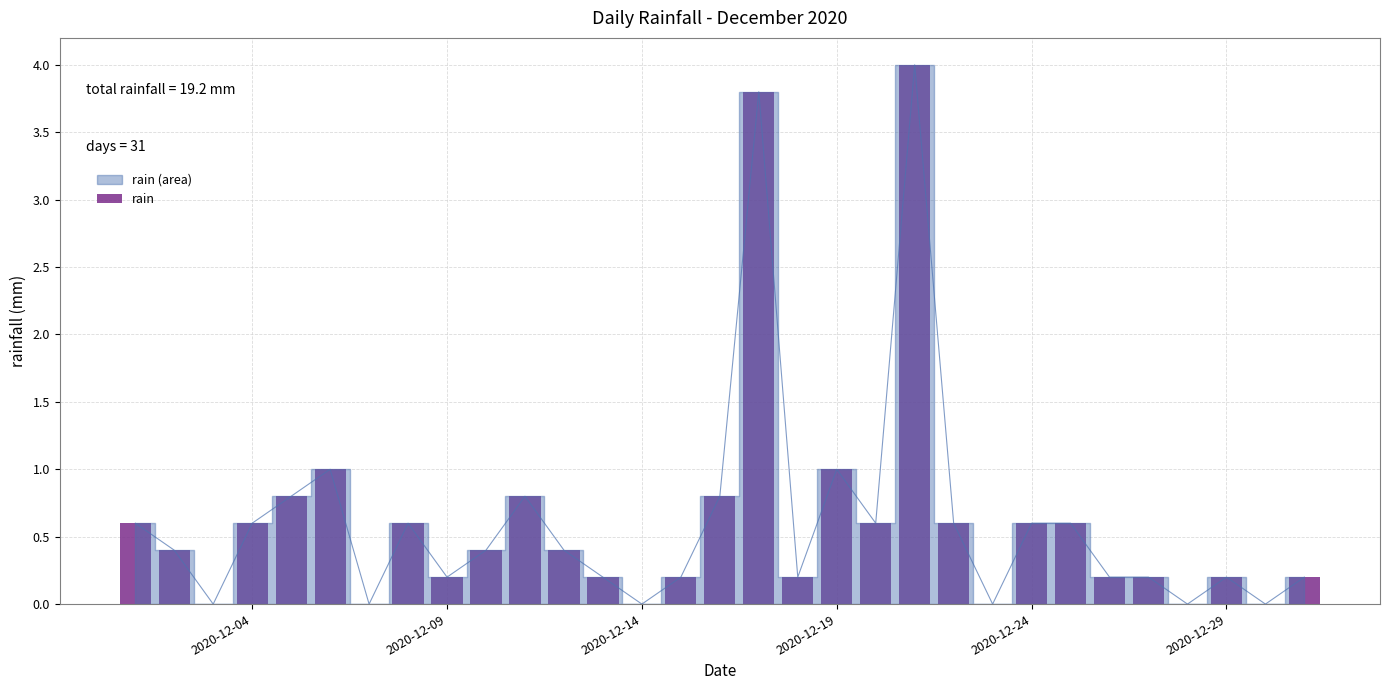

Reading left to right, list all the values displayed in this chart.

0.6	0.4	0.0	0.6	0.8	1.0	0.0	0.6	0.2	0.4	0.8	0.4	0.2	0.0	0.2	0.8	3.8	0.2	1.0	0.6	4.0	0.6	0.0	0.6	0.6	0.2	0.2	0.0	0.2	0.0	0.2